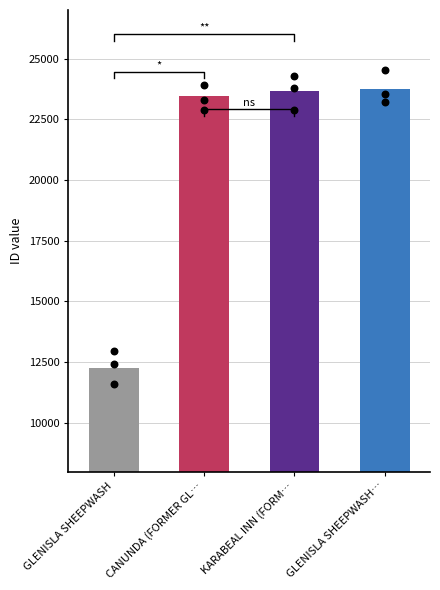

Between CANUNDA (FORMER GL… and GLENISLA SHEEPWASH, which is larger?

CANUNDA (FORMER GL…